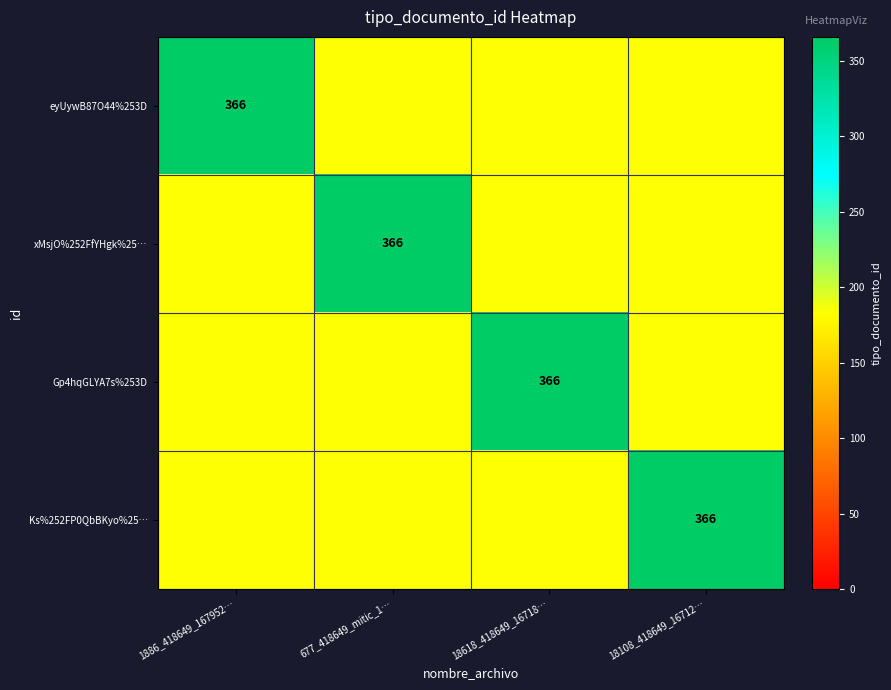

Between 1886_418649_167952… and 677_418649_mitic_1…, which is larger?

1886_418649_167952…